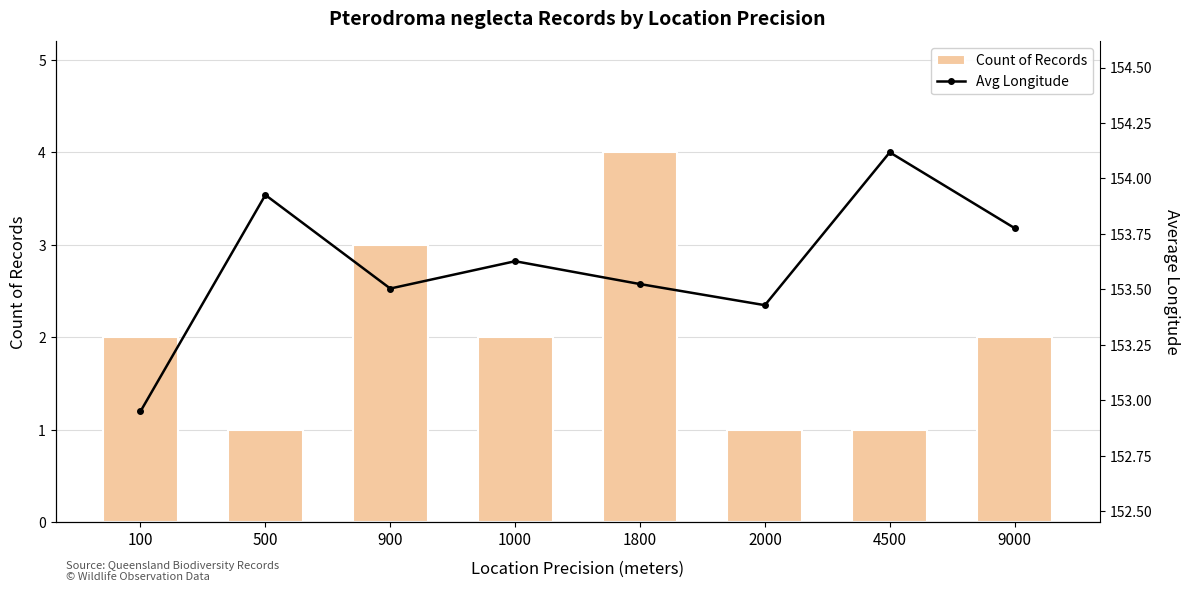

Which series has the largest total across all categories?

Avg Longitude